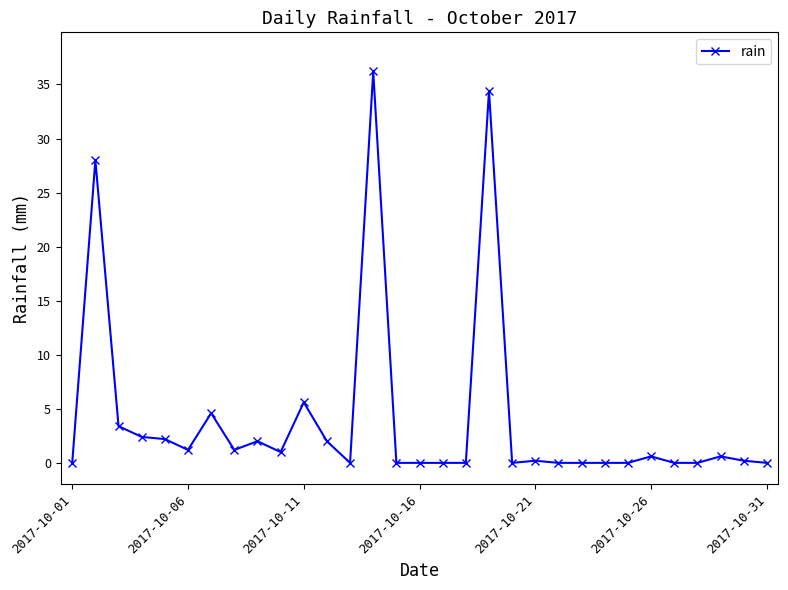

Does the chart display data point markers on the line(s)?

Yes